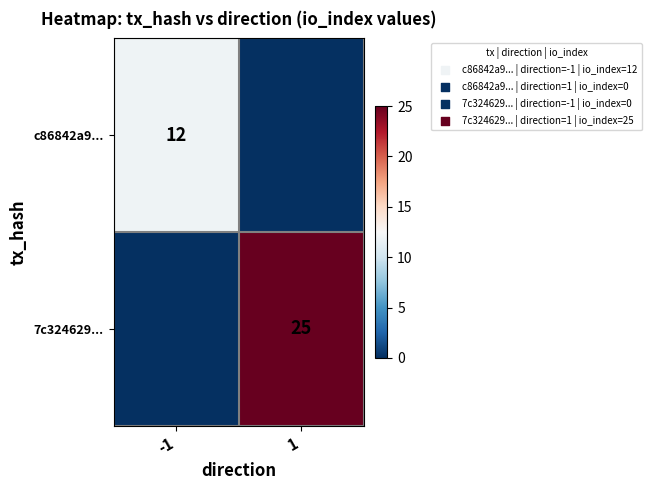

The value of 7c324629... at 1 is 25. True or false?

True